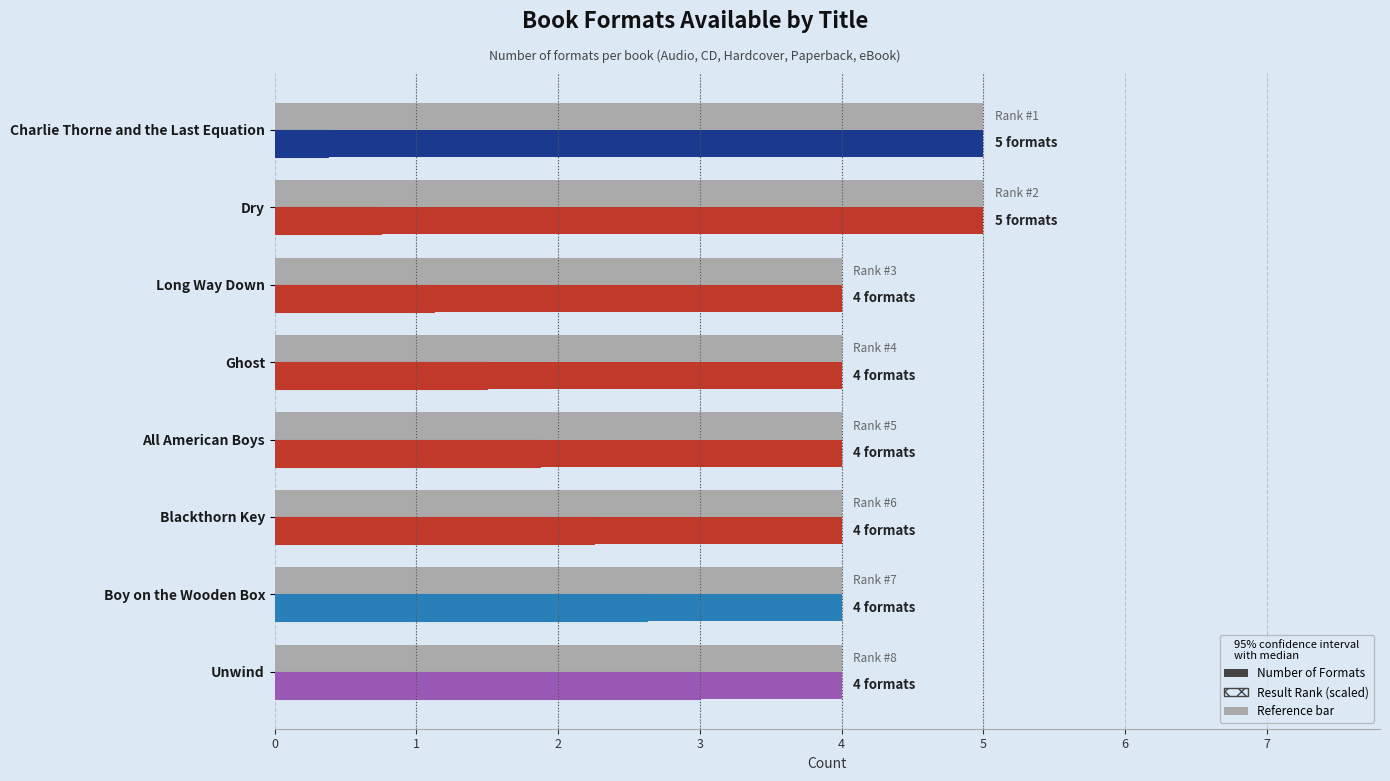

What is the difference between the highest and lowest values at Blackthorn Key?

1.8